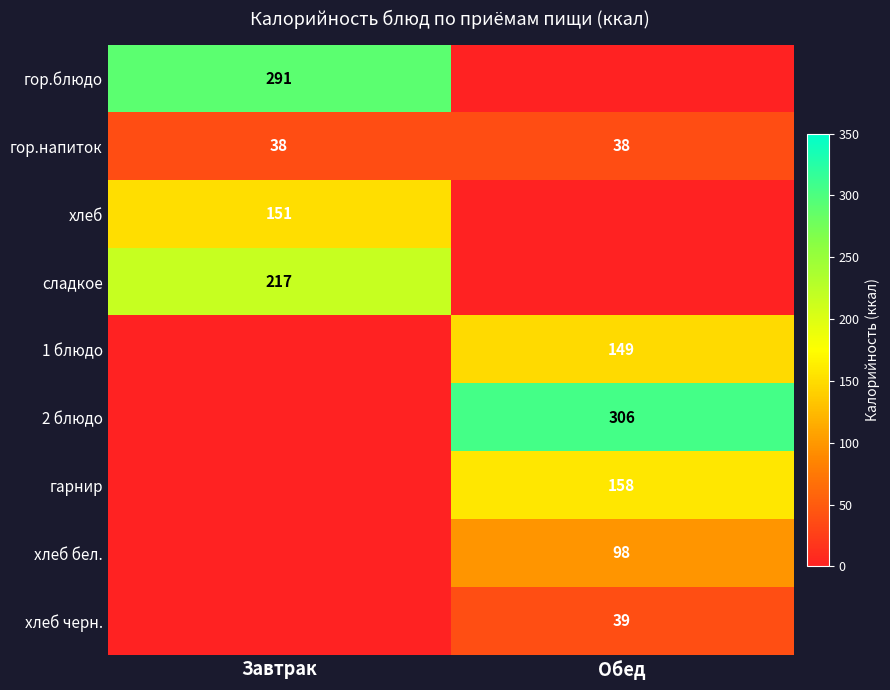

Which label corresponds to the smallest value in the chart?

Обед